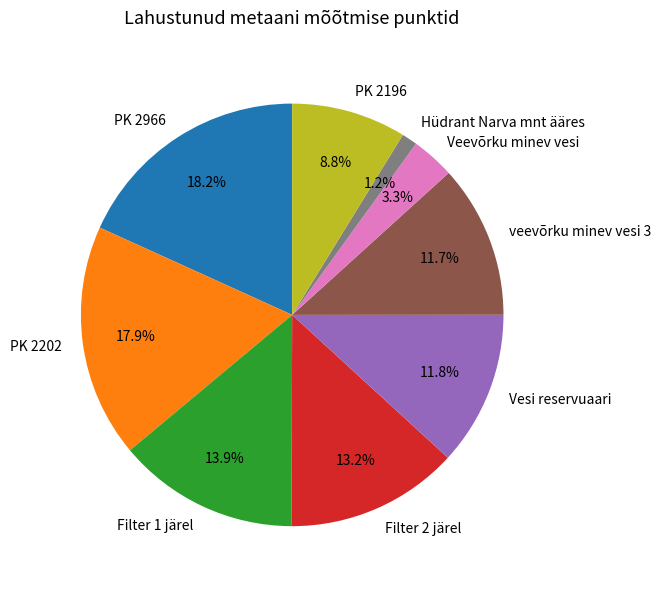

Approximately how many times larger is the value at PK 2202 compared to PK 2966?

1.0